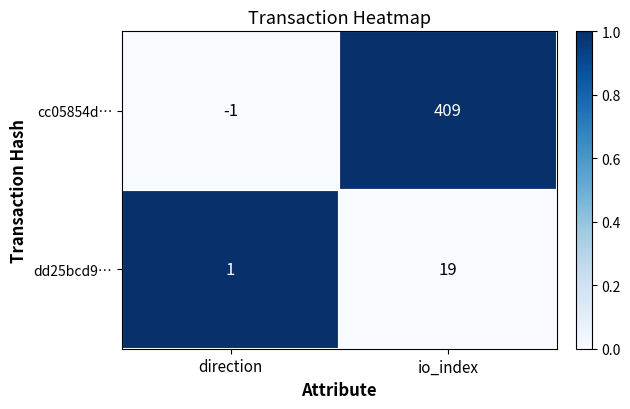

Which series has the largest total across all categories?

cc05854d…